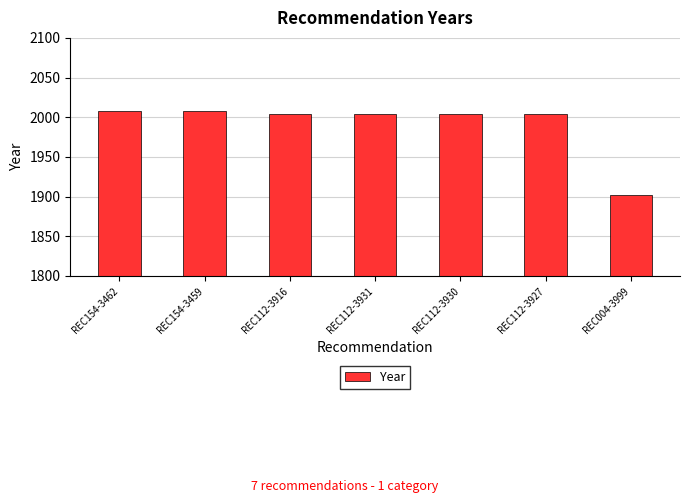

What is the change in value from REC154-3462 to REC004-3999?

-106